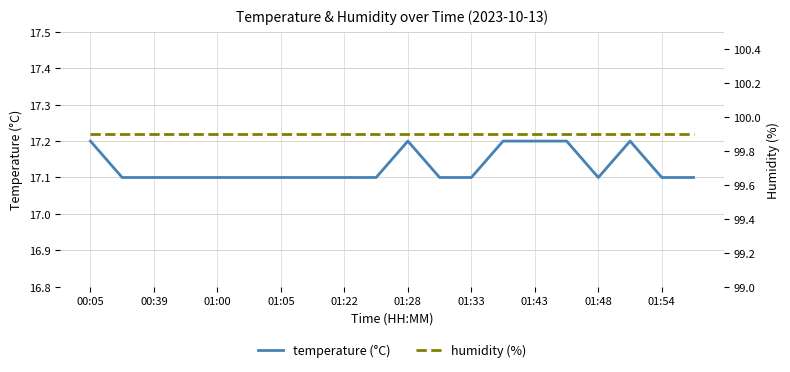

True or false: humidity (%) and temperature (°C) cross at least once.

False